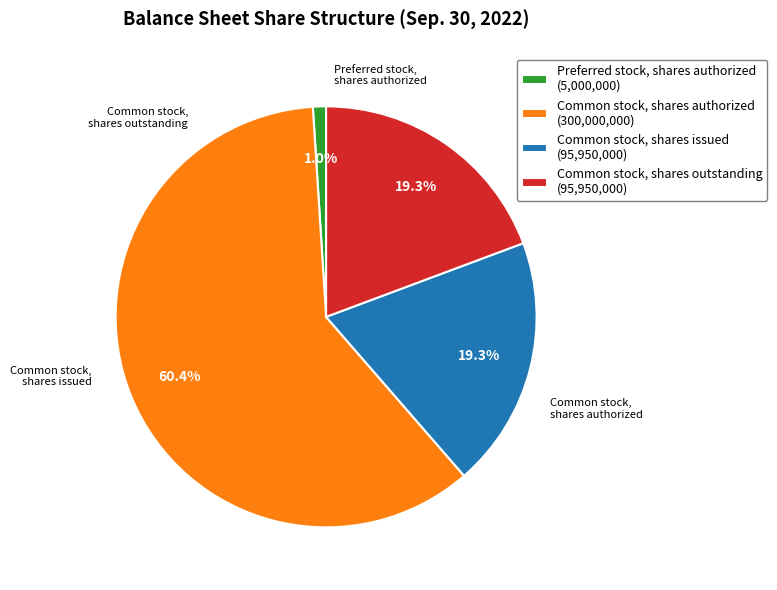

Which has a higher value, Common stock, shares issued (95,950,000) or Preferred stock, shares authorized (5,000,000)?

Common stock, shares issued (95,950,000)